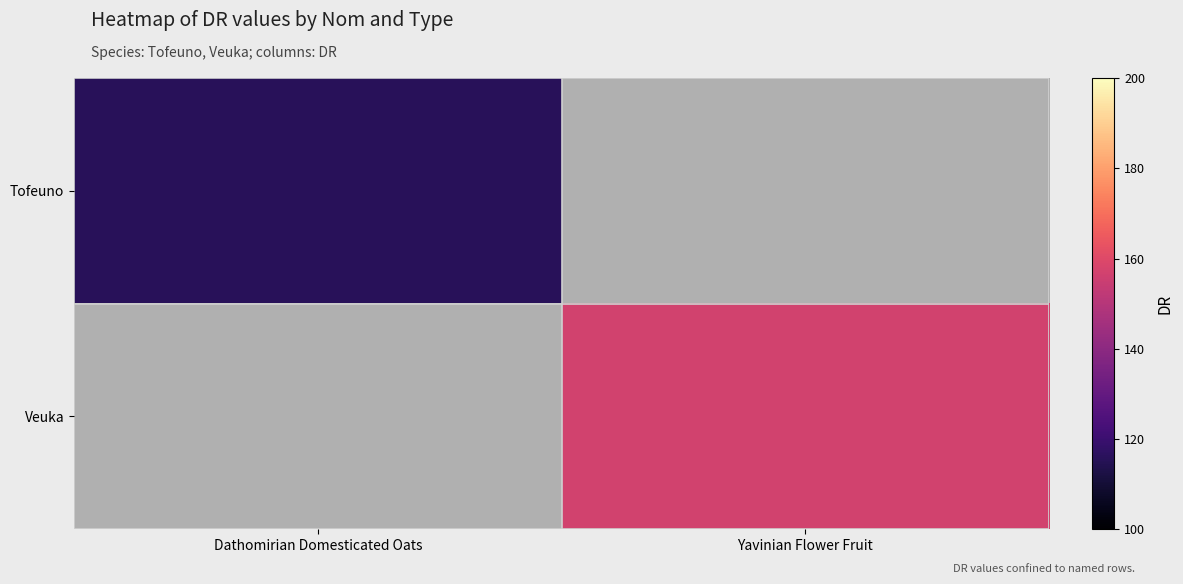

What is the total value across all series at Yavinian Flower Fruit?

157